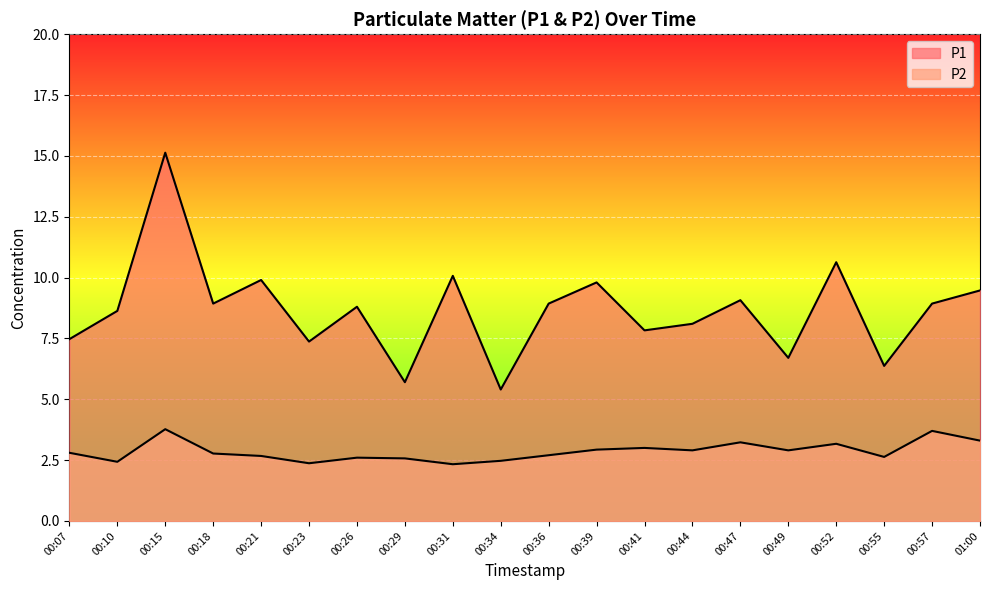

What is the label of the 17th point from the left?

00:52